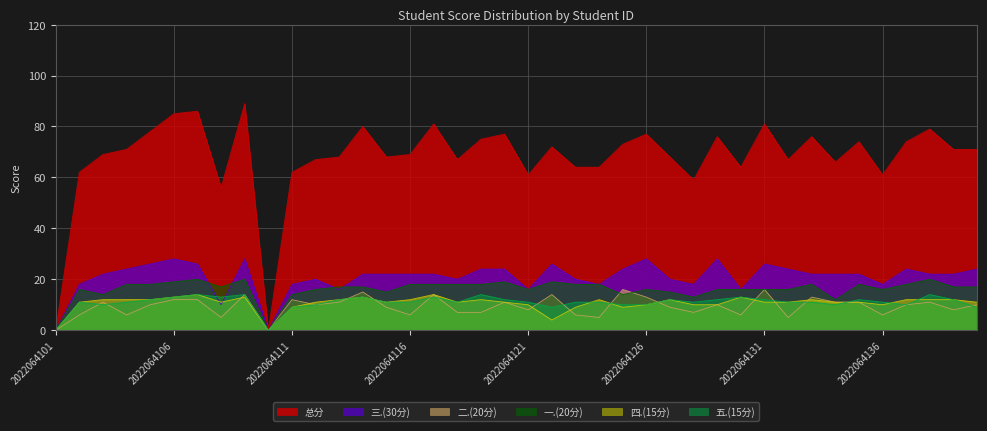

Rank the series by their maximum value, from lowest to highest.

四.(15分), 五.(15分), 二.(20分), 一.(20分), 三.(30分), 总分